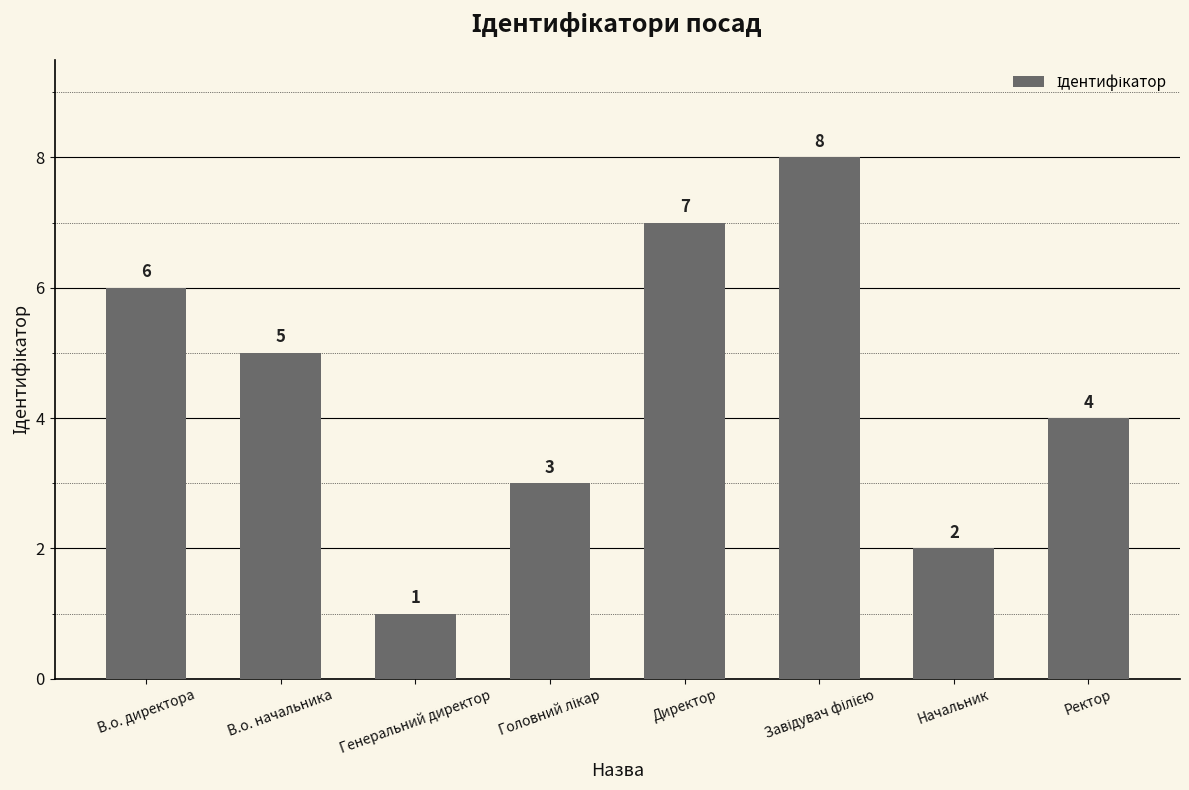

True or false: the data shows 1 at Начальник.

False